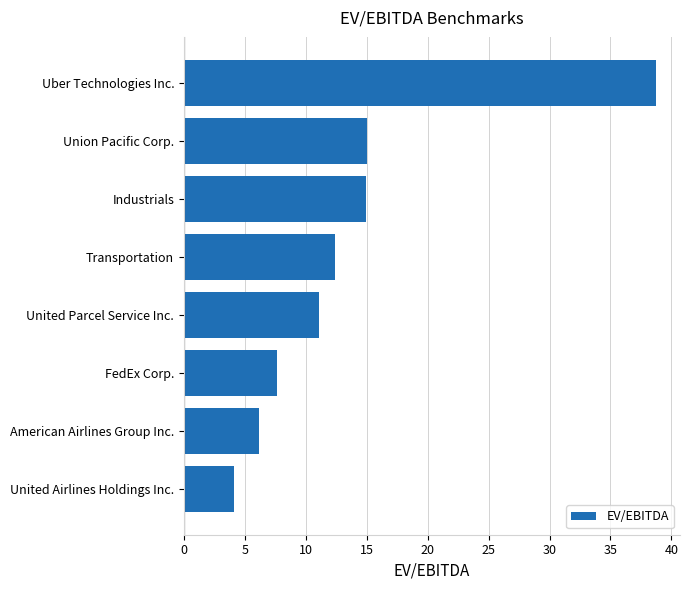

What is the maximum value shown in the chart?

38.8